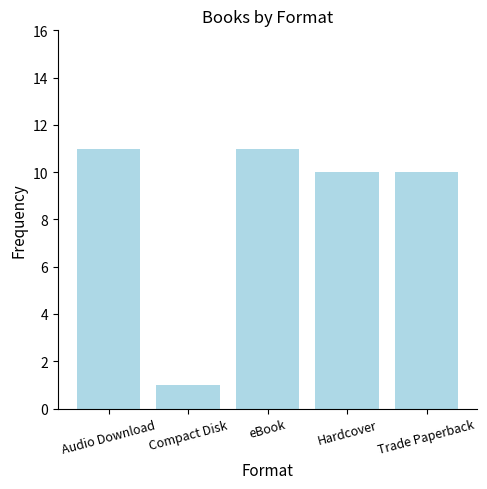

Which label corresponds to the smallest value in the chart?

Compact Disk